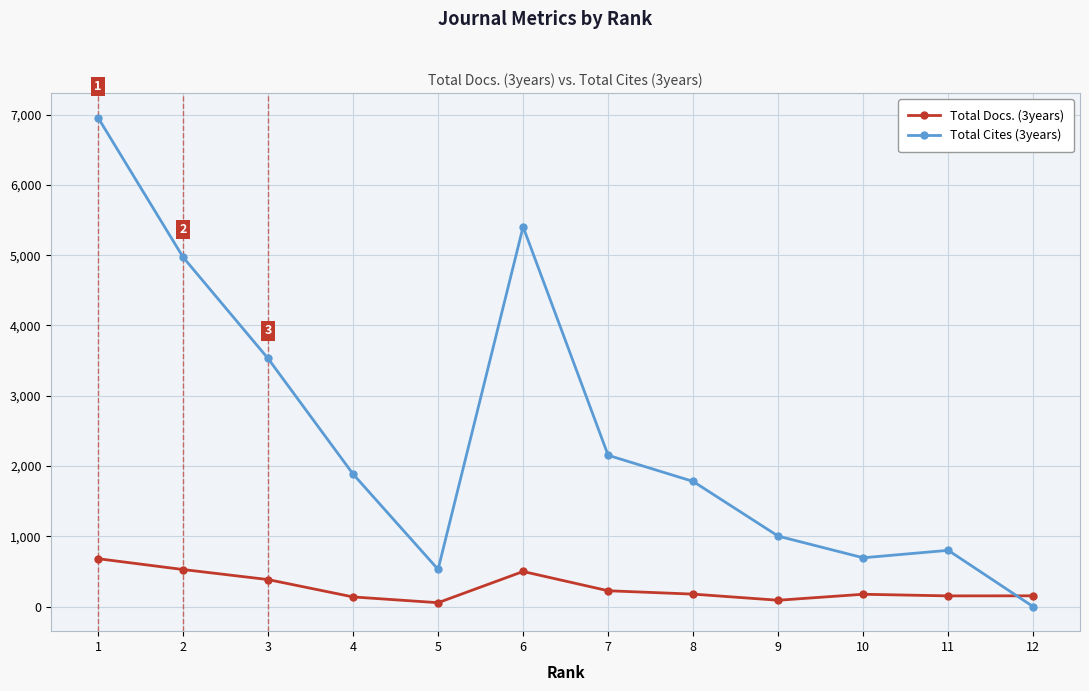

Which series changed the most between 3 and 12?

Total Cites (3years)